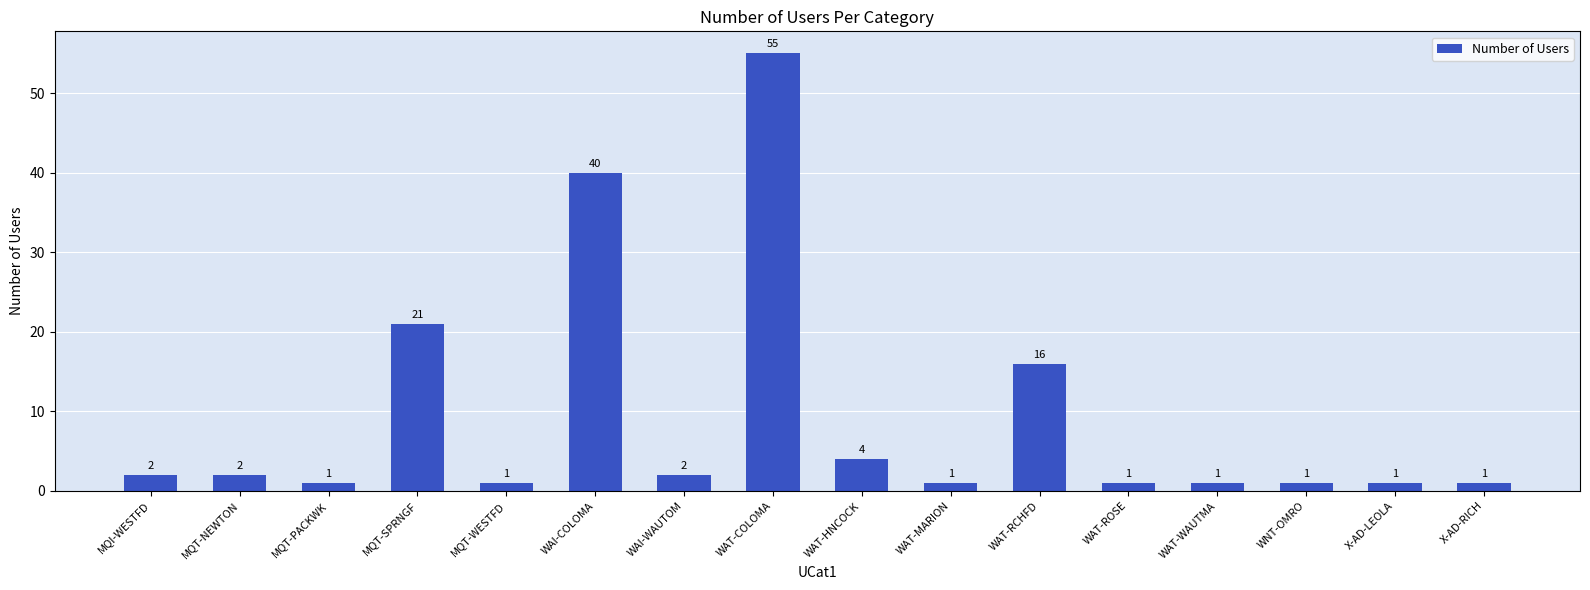

What is the sum of the values at MQT-PACKWK and WAT-COLOMA?

56